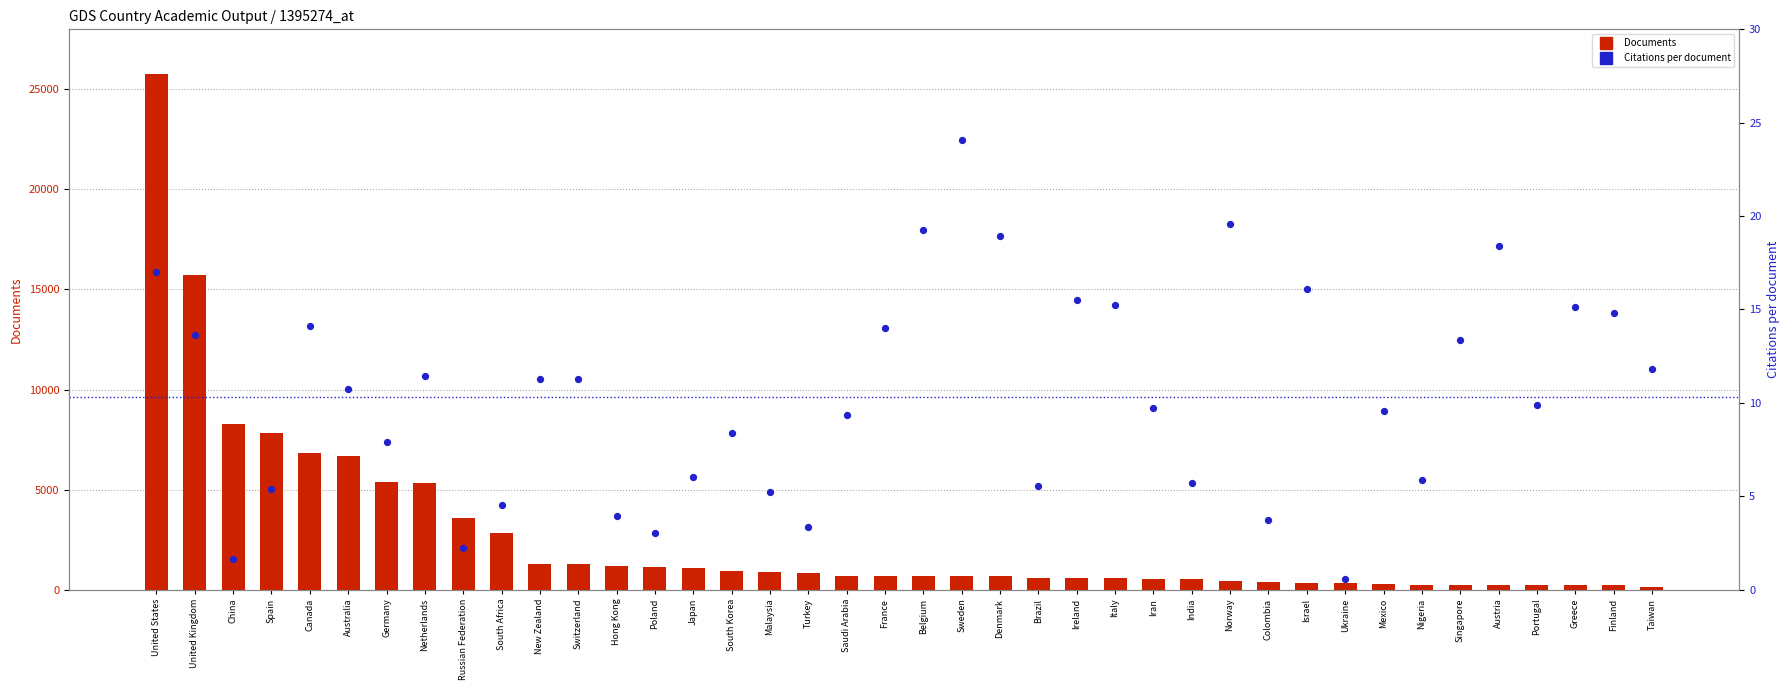

Which series contains the lowest Y value?

Citations per document